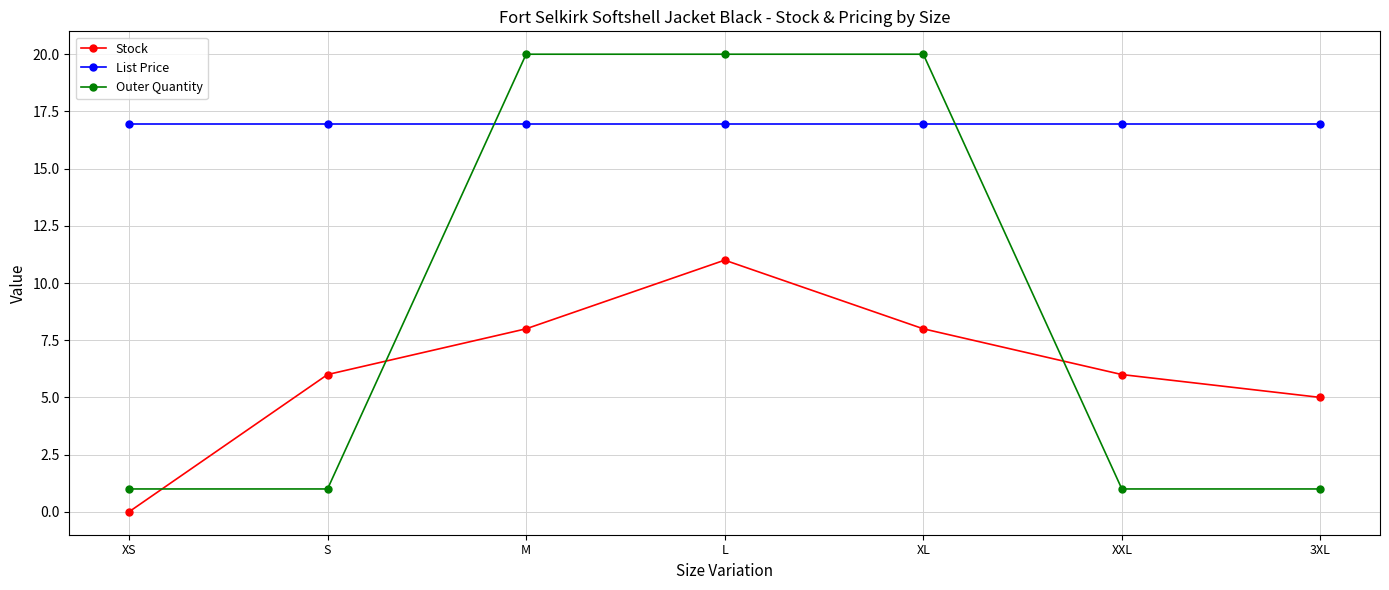

Rank the series by their maximum value, from lowest to highest.

Stock, List Price, Outer Quantity